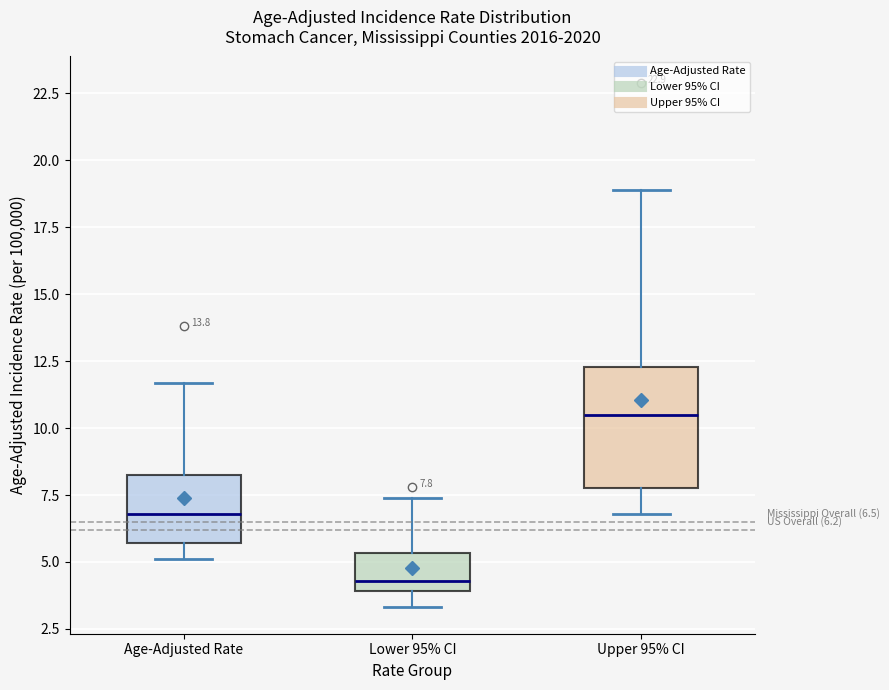

Which box is the tallest, from its lower edge to its upper edge?

Upper 95% CI